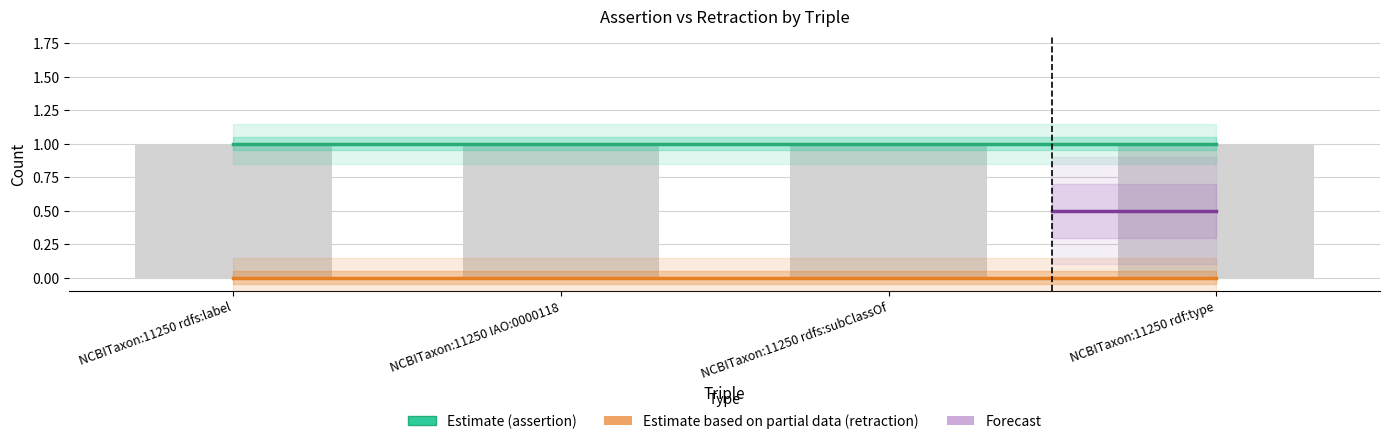

At NCBITaxon:11250 rdfs:label, list the series in order from largest to smallest.

assertion, retraction